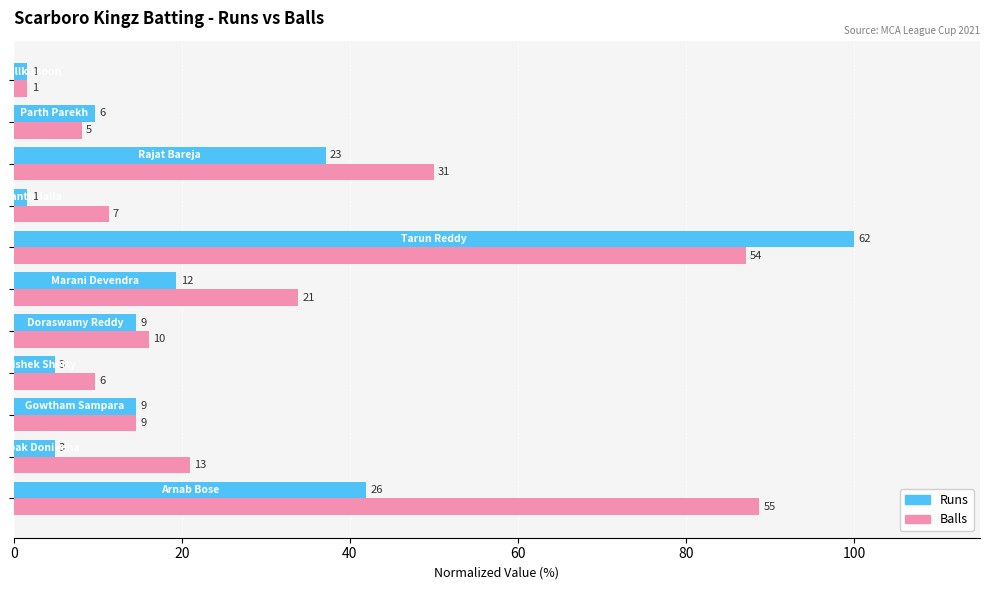

What are all the series names shown in the legend?

Runs, Balls